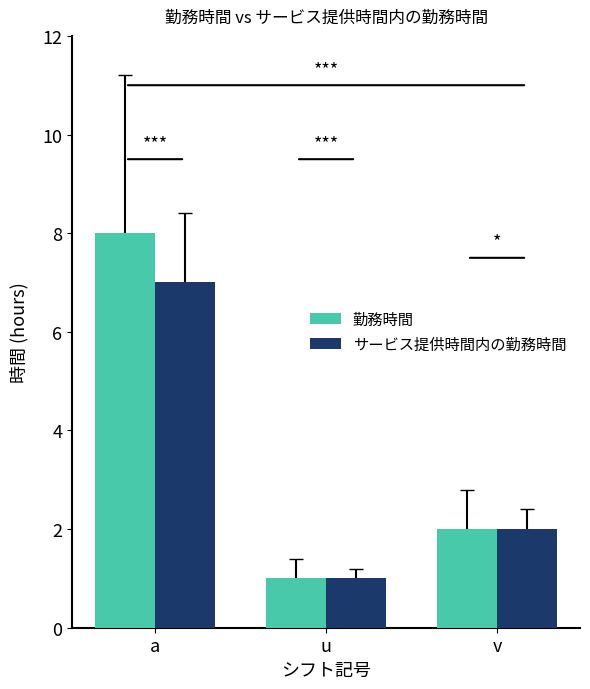

What is the label of the 3rd bar from the right?

a